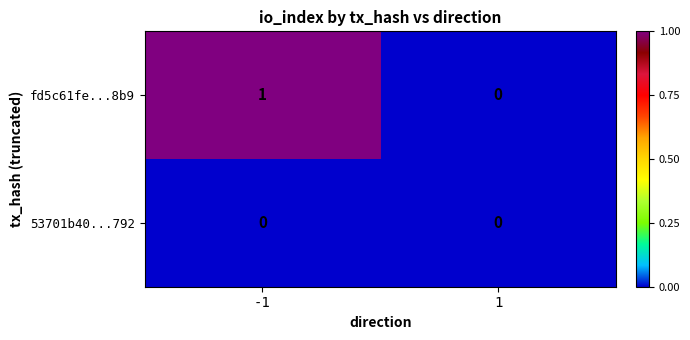

Reading left to right, what are all the values shown in this chart?

fd5c61fe...8b9: -1=1	1=0
53701b40...792: -1=0	1=0